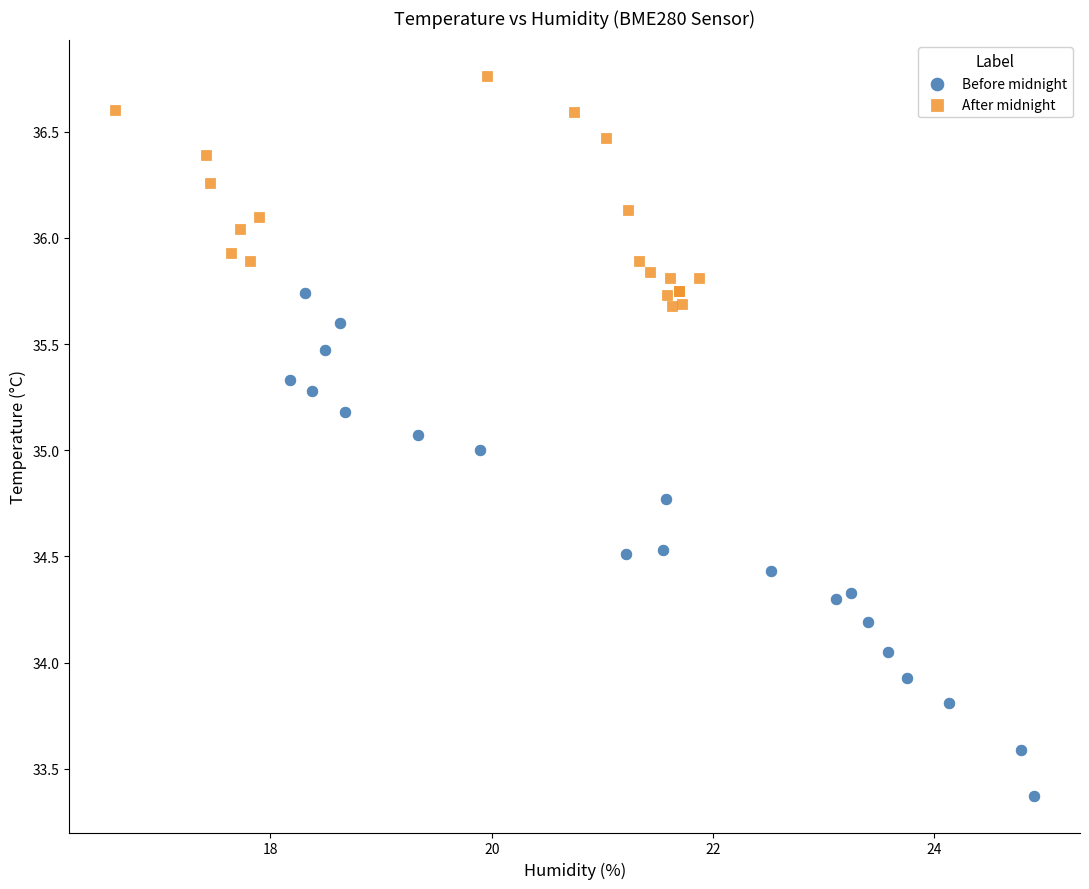

Which series reaches the maximum Y coordinate?

After midnight